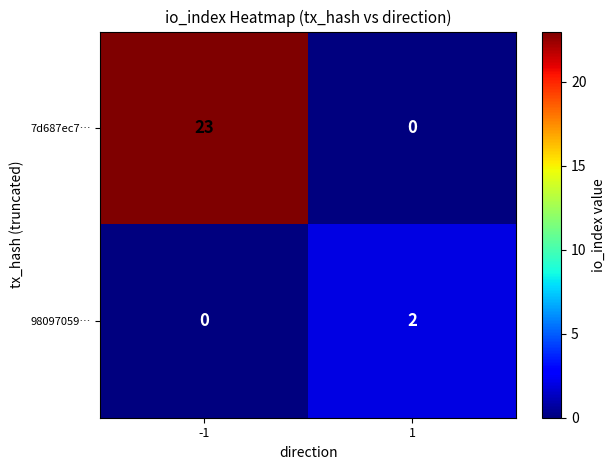

What is the difference between the 7d687ec7… values at 1 and -1?

23